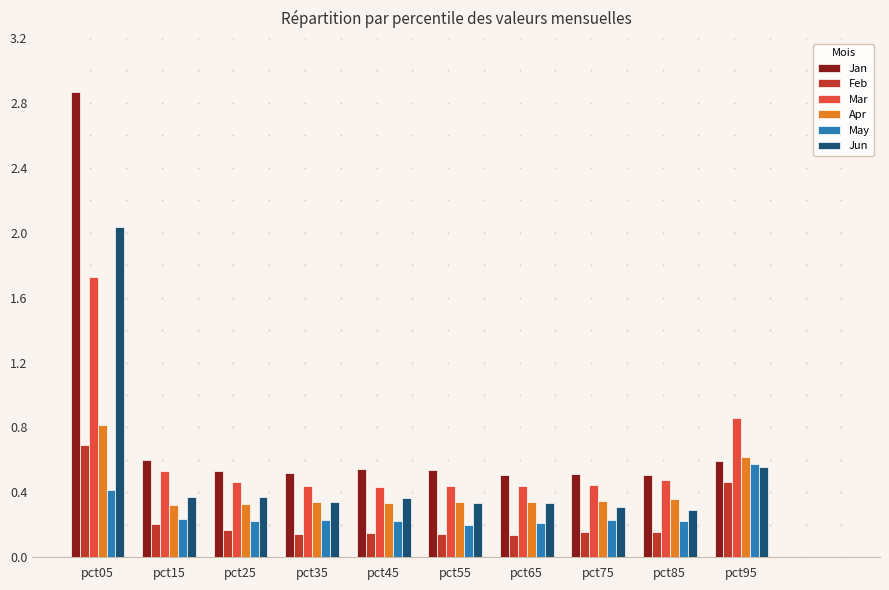

What is the total value across all series at pct25?

2.1